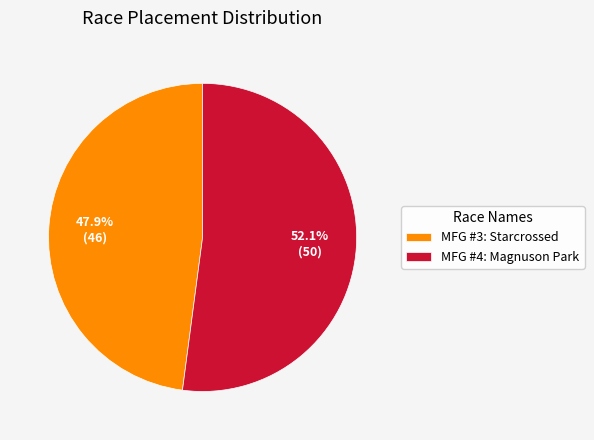

What percentage is the MFG #3: Starcrossed slice, to the nearest percent?

48%